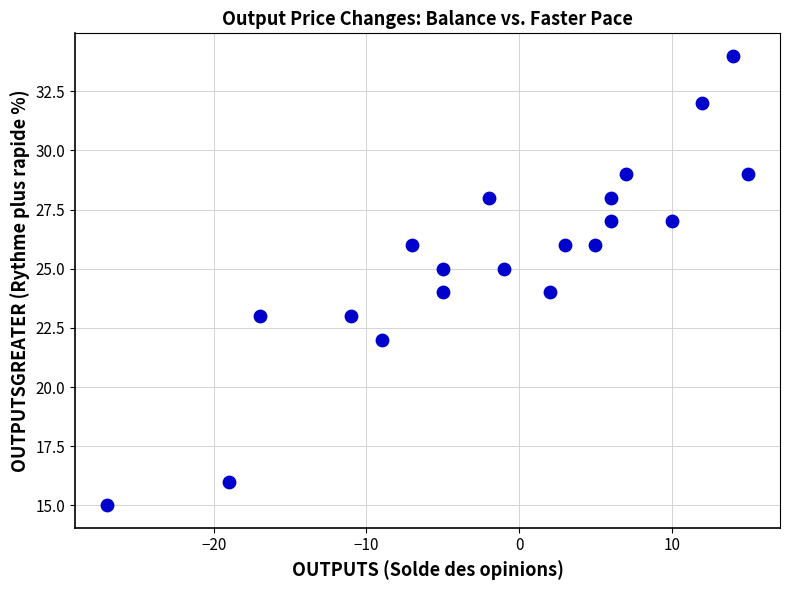

What is the range of Y values (max minus min)?

19